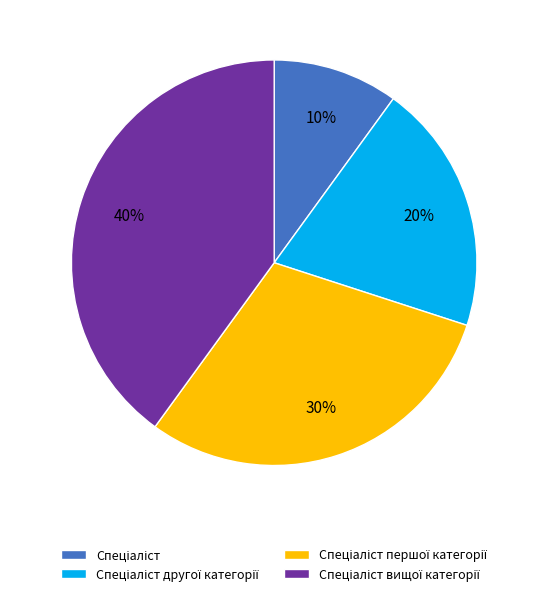

Is there any slice that represents more than half of the pie?

No